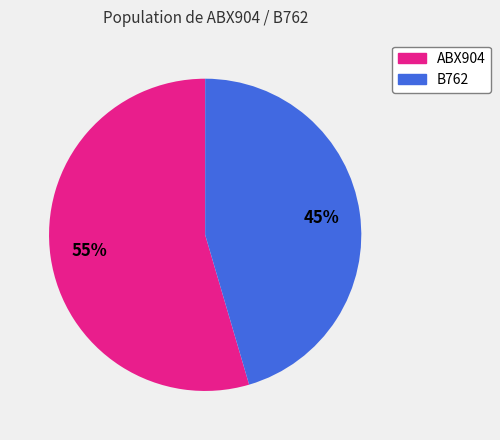

Do B762 and ABX904 together represent more than half of the pie?

Yes